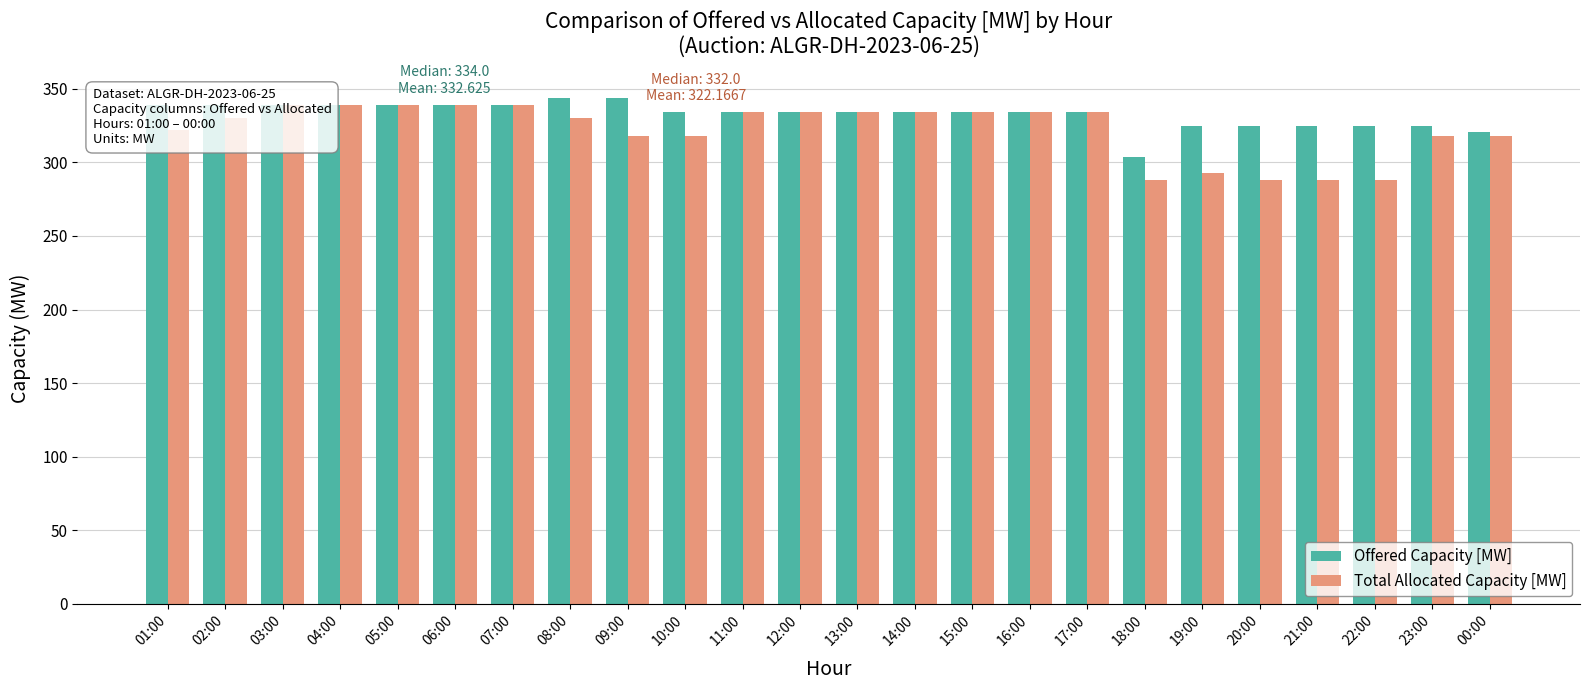

What is the greatest value displayed?

344